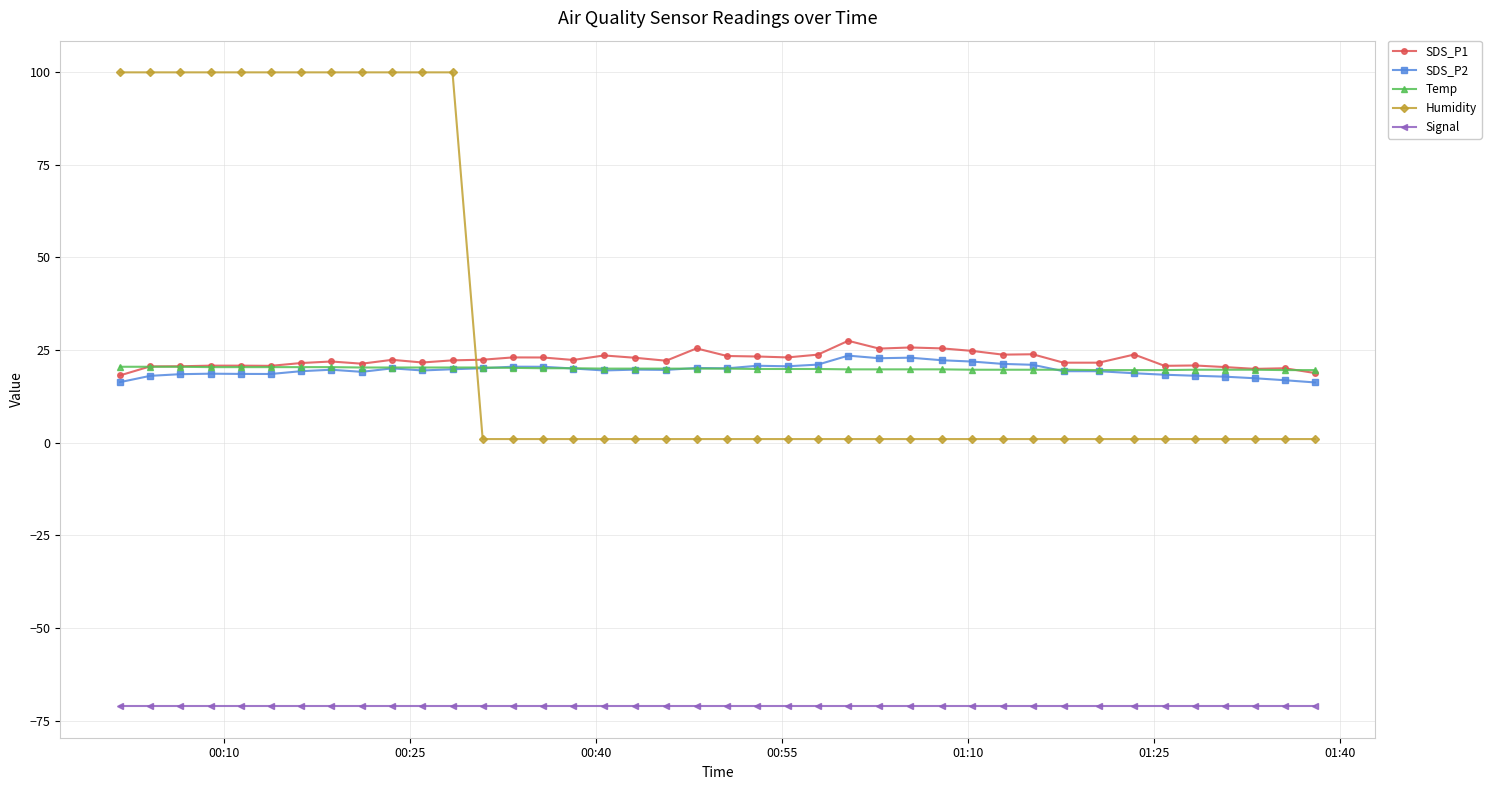

What is the value of the SDS_P1 point at the 33rd from the left?

21.6